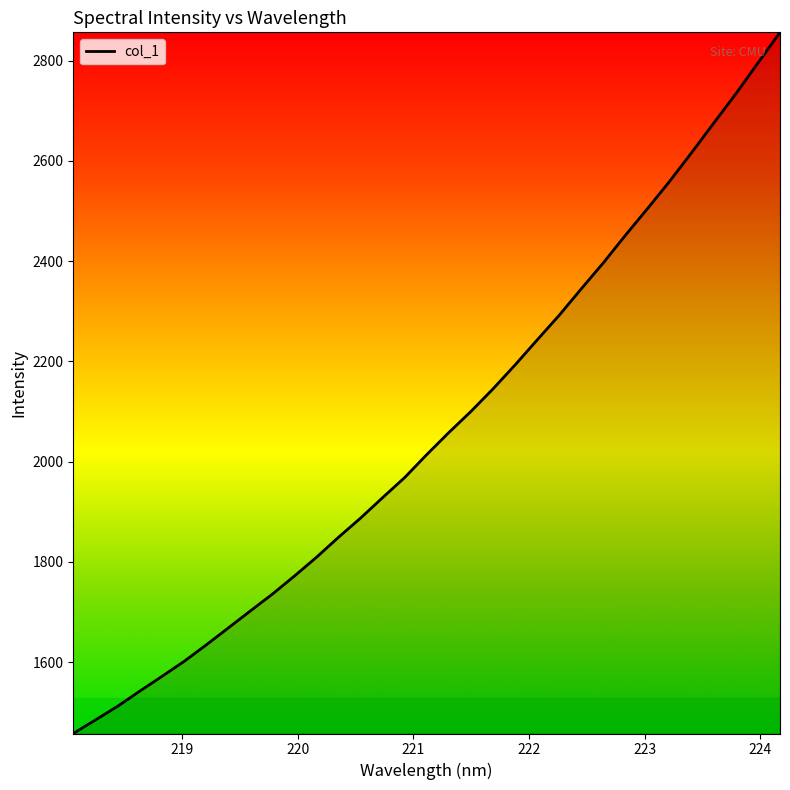

What is the smallest value displayed?

1457.6